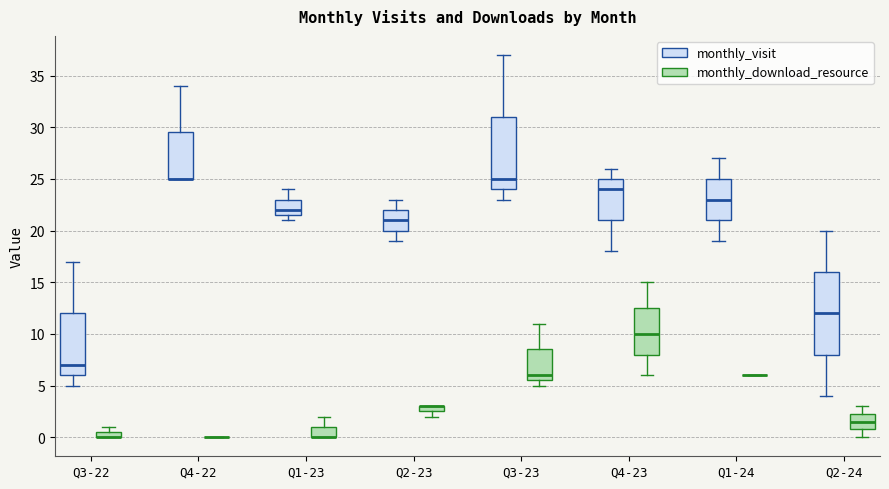

Where is the lower edge of the box for Q1-23 (monthly_download_resource) on the y-axis? The values are not printed on the chart, so give them approximately, as read against the axis.

0.0